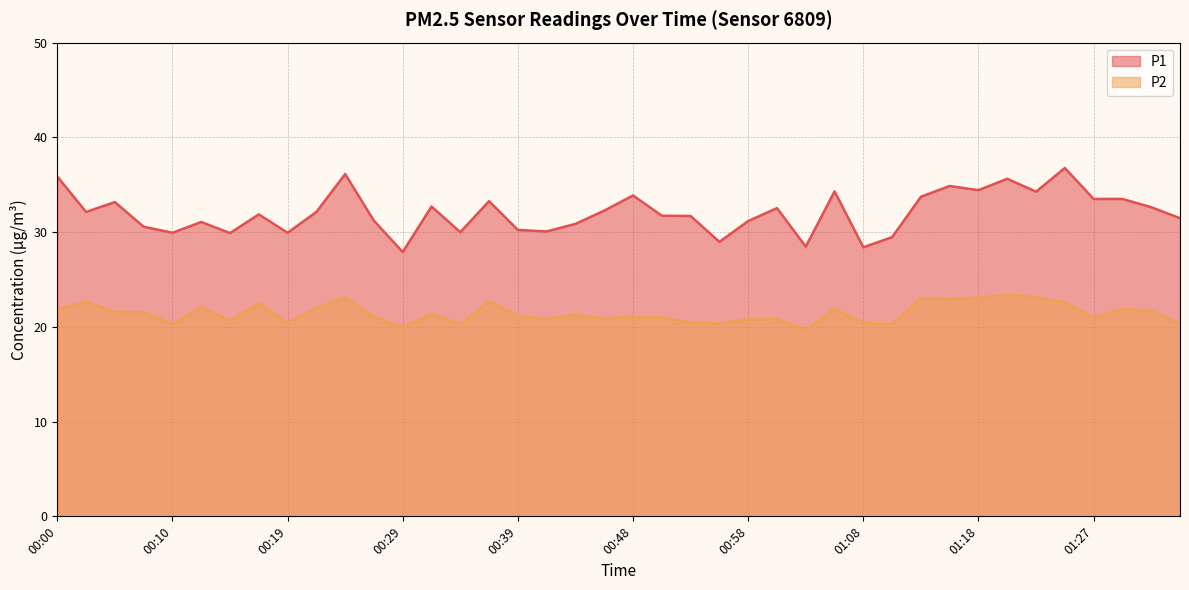

At which label does P2 reach its minimum?

01:03